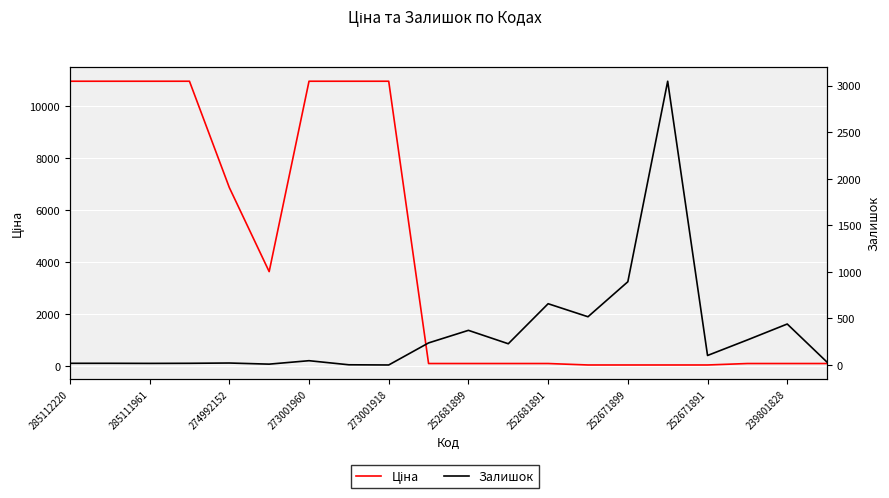

What value does the Залишок series have at 273001960?

18.0